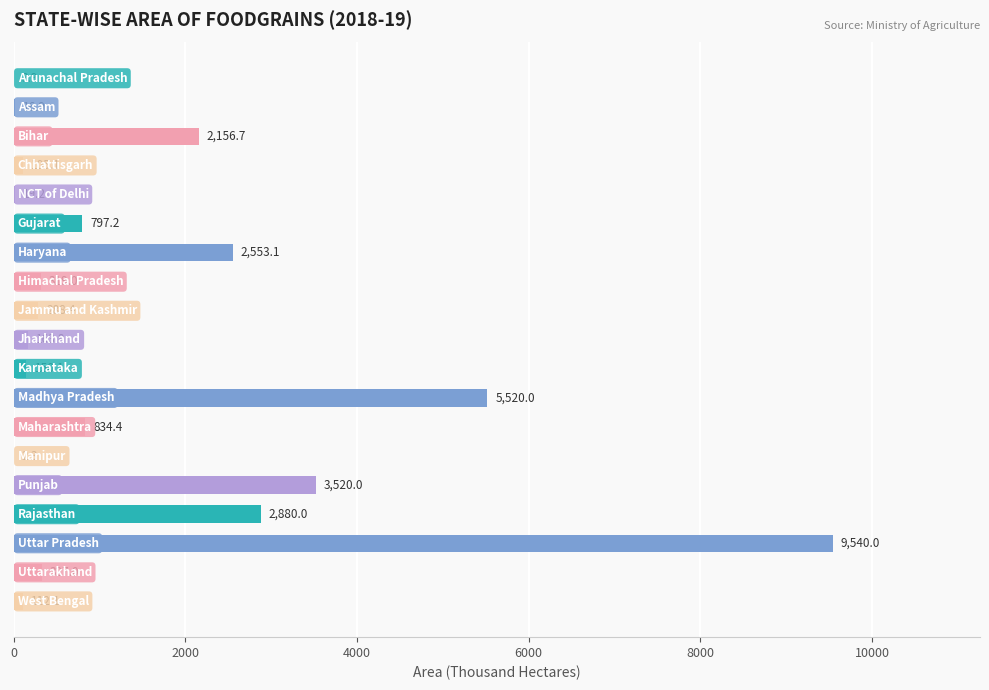

What is the maximum value shown in the chart?

9540.0